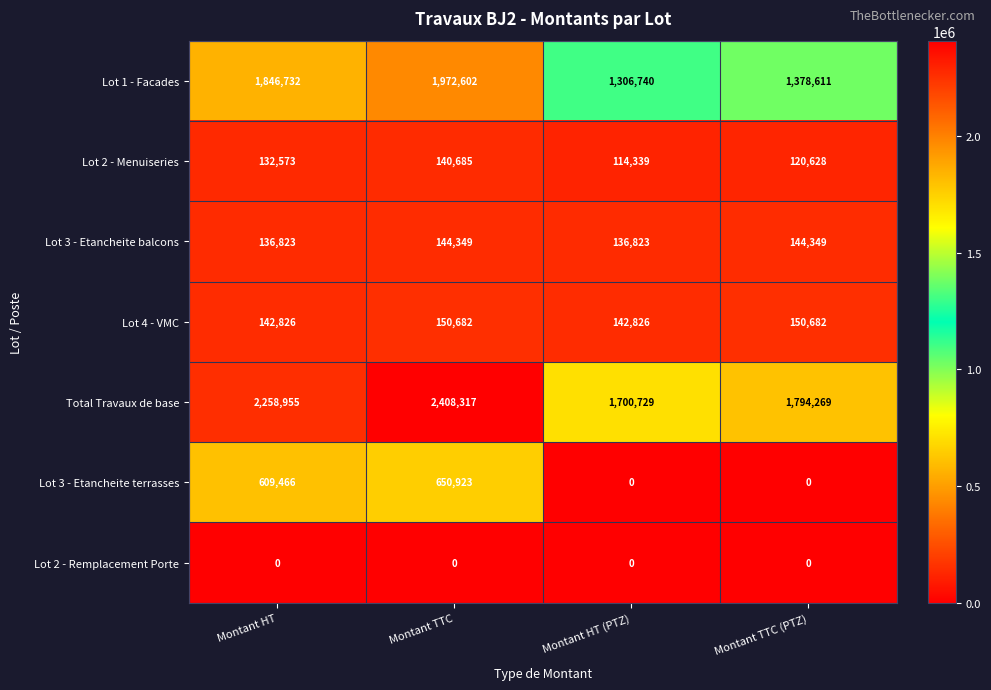

Between Montant HT (PTZ) and Montant TTC (PTZ), which series saw the biggest shift?

Total Travaux de base